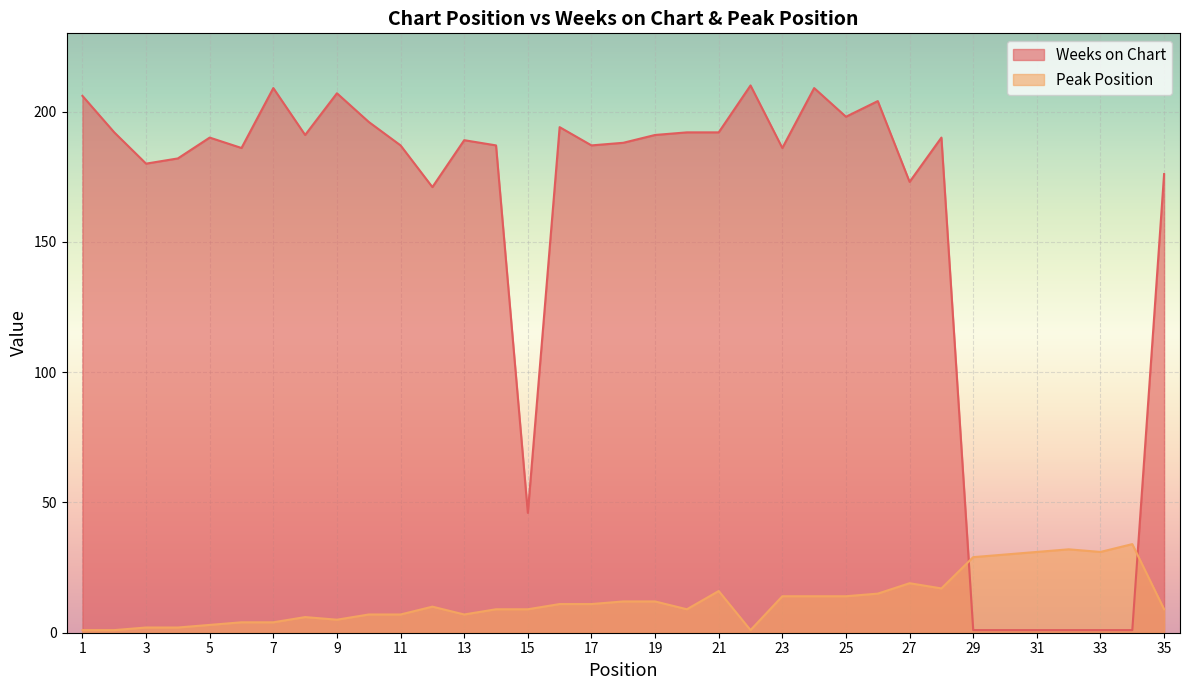

Does the chart display data point markers on the line(s)?

No